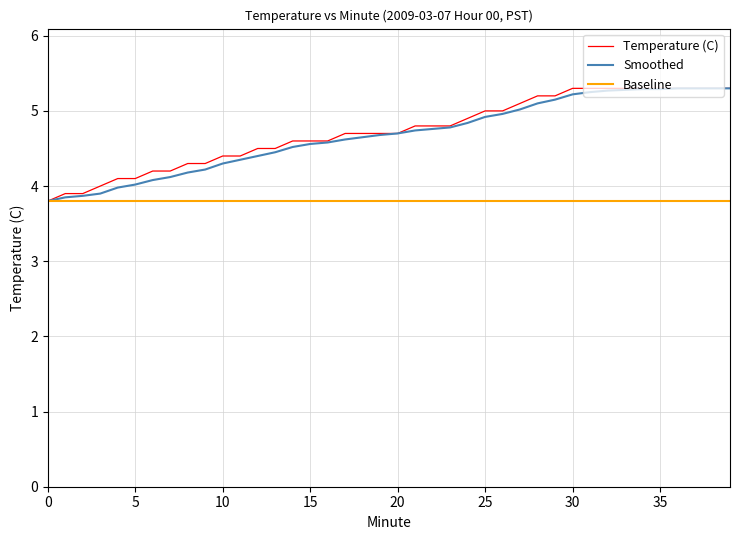

What is the maximum value for Smoothed?

5.3